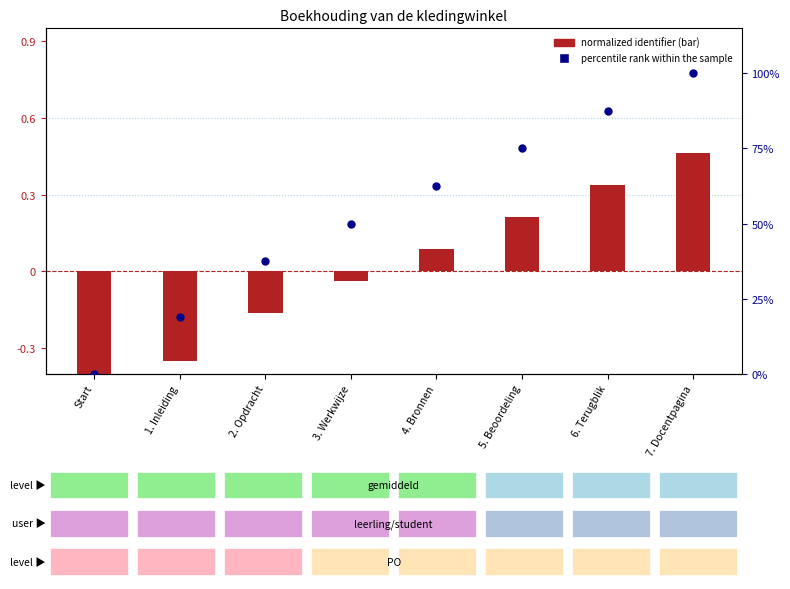

At which category is the sum across all series the highest?

7. Docentpagina